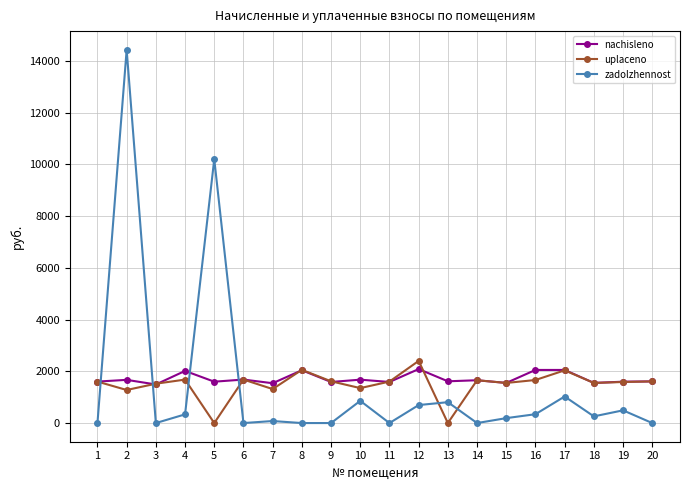

Which series changed the most between 3 and 12?

uplaceno